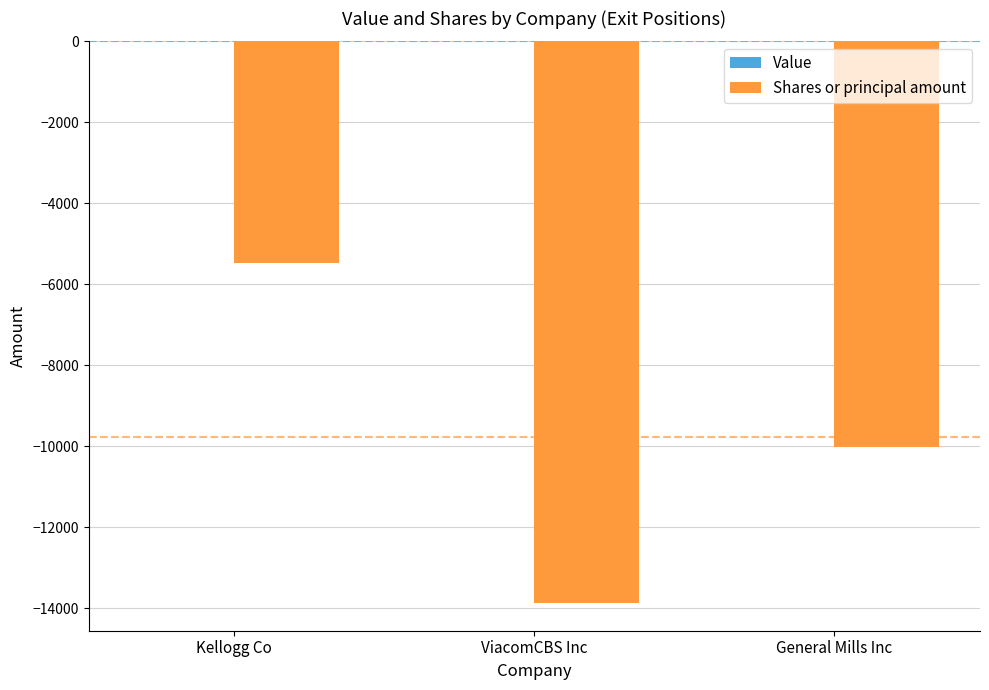

What is the label of the 1st bar from the right?

General Mills Inc